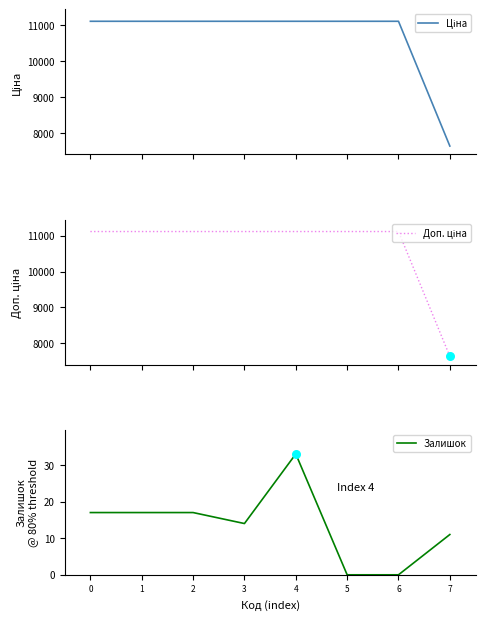

Which series has the widest spread of Y values?

Ціна